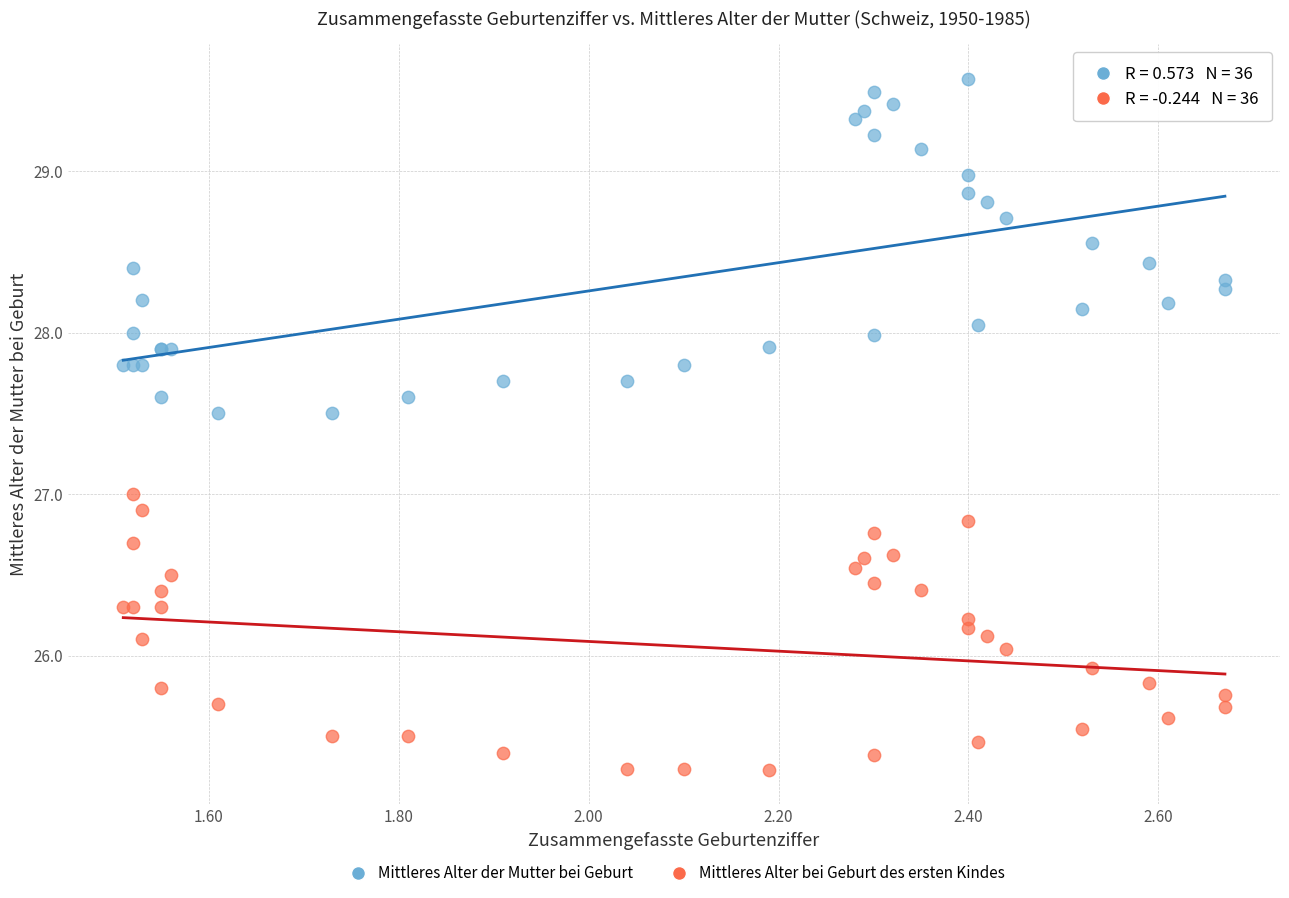

Which series has the widest spread of Y values?

Mittleres Alter der Mutter bei Geburt